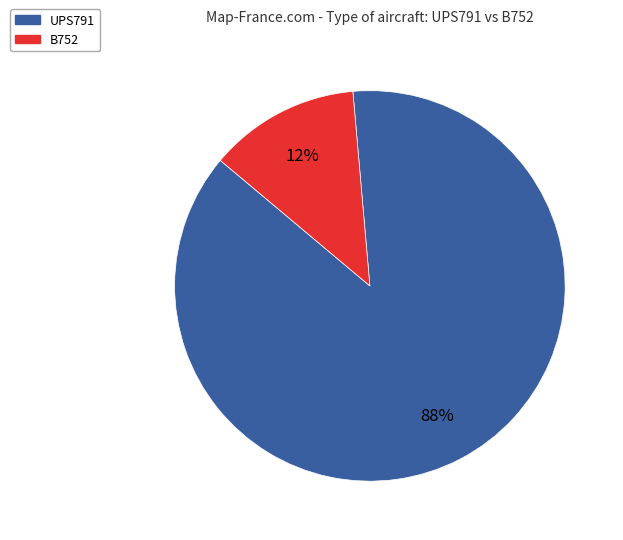

Which slice is the smallest?

B752